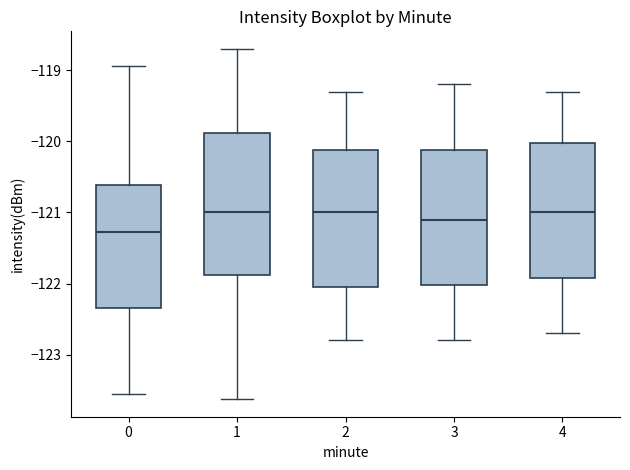

Reading left to right, read every box against the y-axis: the position of its median line, the range the box covers, and the ends of its whiskers. The values are not printed on the chart, so give them approximately, as read against the axis.

0: median -121.3, box -122.3 to -120.6, whiskers -123.6 to -118.9
1: median -121.0, box -121.9 to -119.9, whiskers -123.6 to -118.7
2: median -121.0, box -122.0 to -120.1, whiskers -122.8 to -119.3
3: median -121.1, box -122.0 to -120.1, whiskers -122.8 to -119.2
4: median -121.0, box -121.9 to -120.0, whiskers -122.7 to -119.3